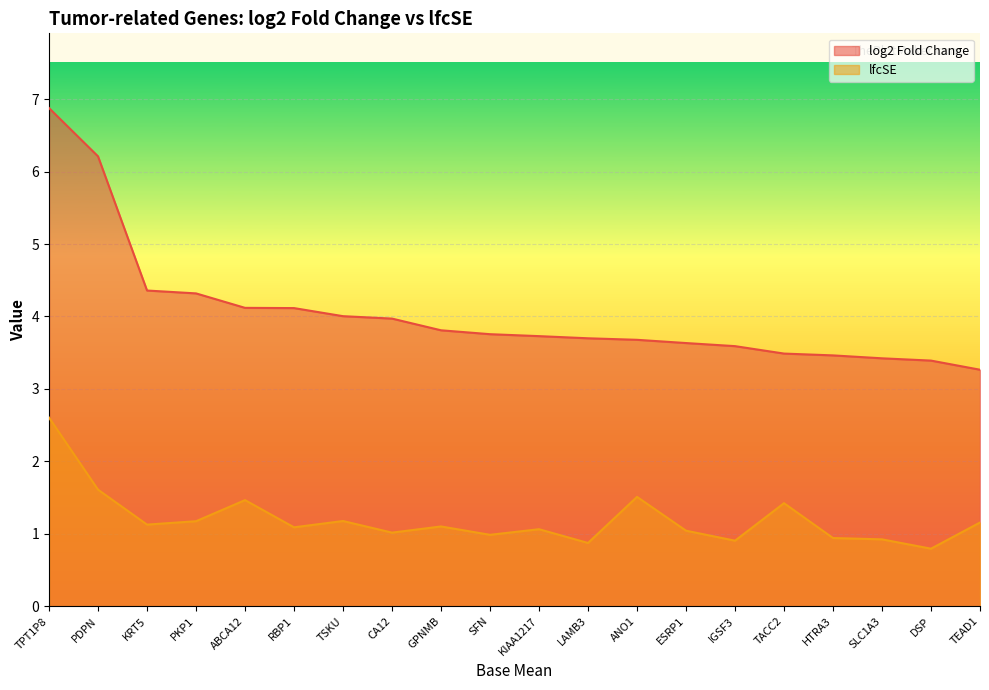

True or false: log2 Fold Change has more than 2 points higher than both neighbors.

False